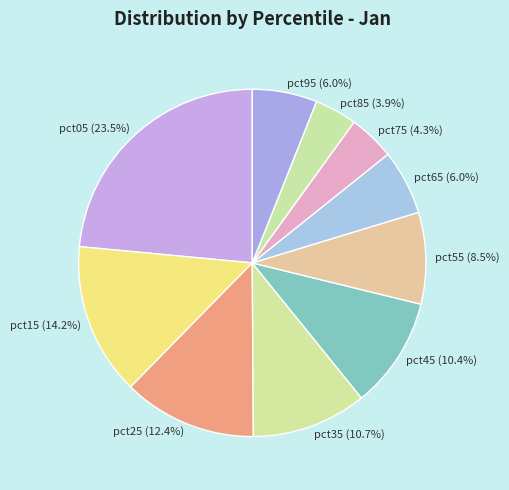

Count the number of slices in the pie.

10